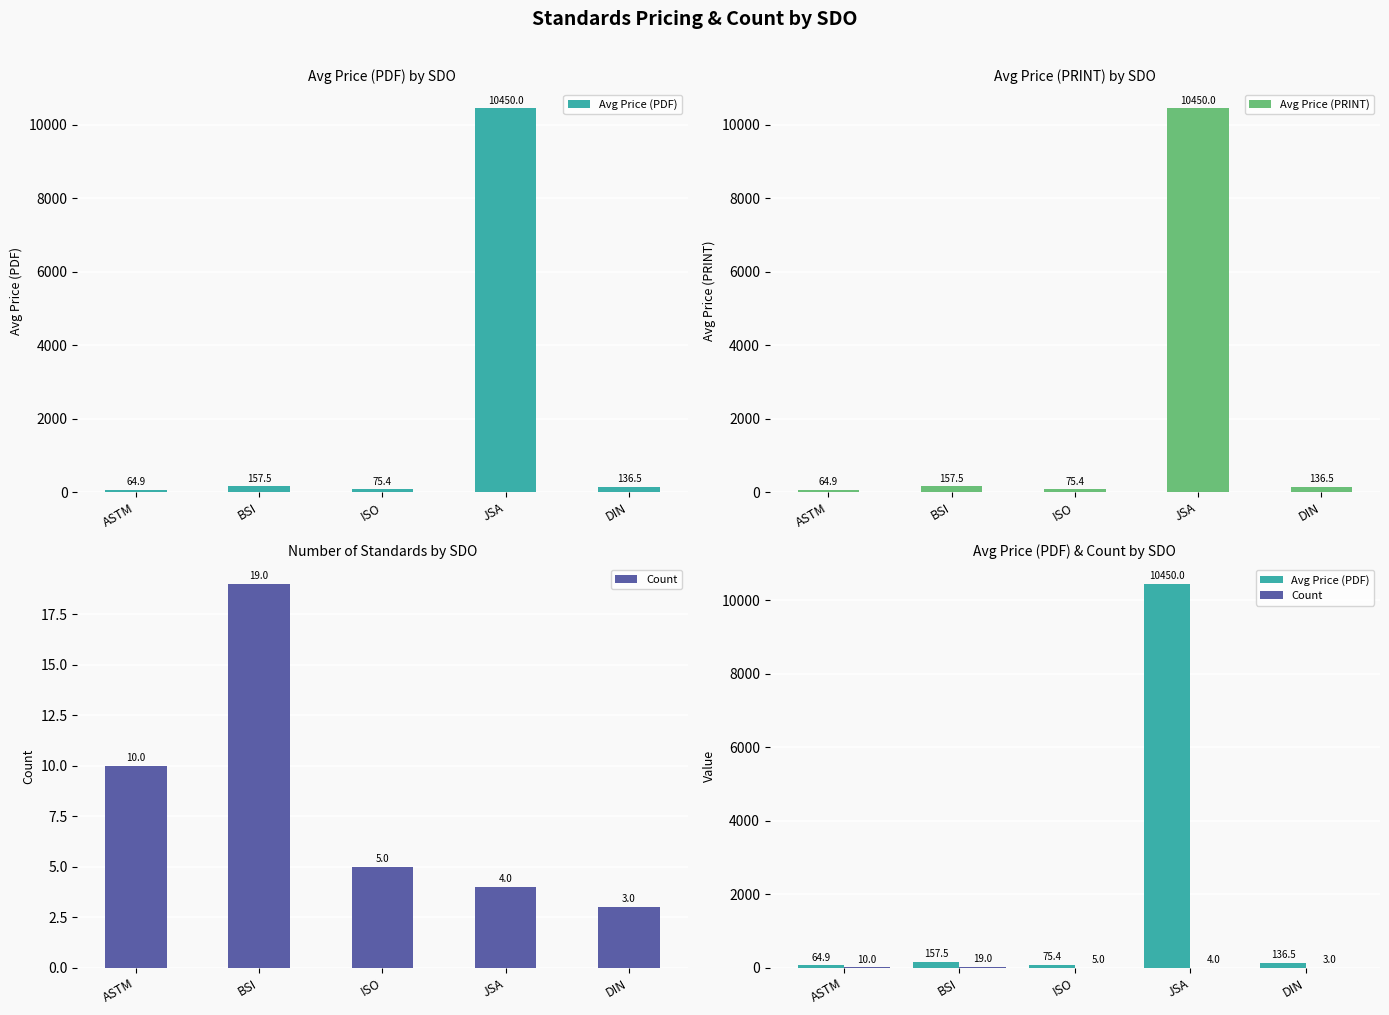

At which label is Count closest to 11?

ASTM